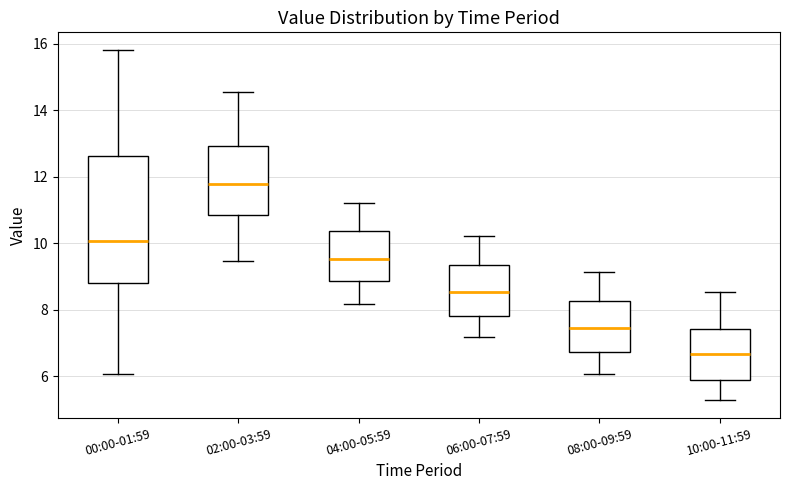

Which box is the tallest, from its lower edge to its upper edge?

00:00-01:59